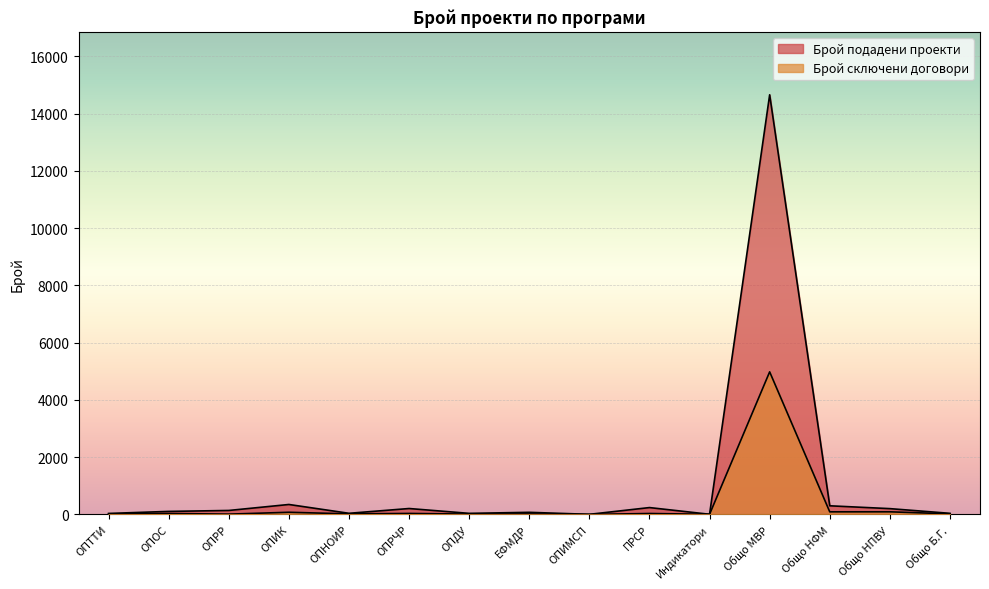

Which category has the lowest value in the Брой сключени договори series?

ОПИМСП